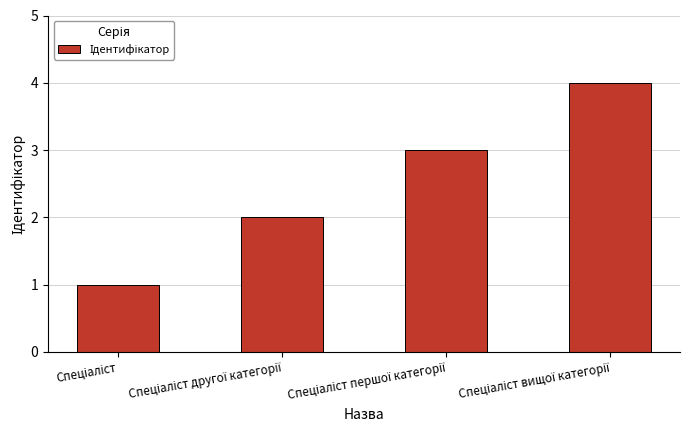

What is the difference between the maximum and minimum values?

3